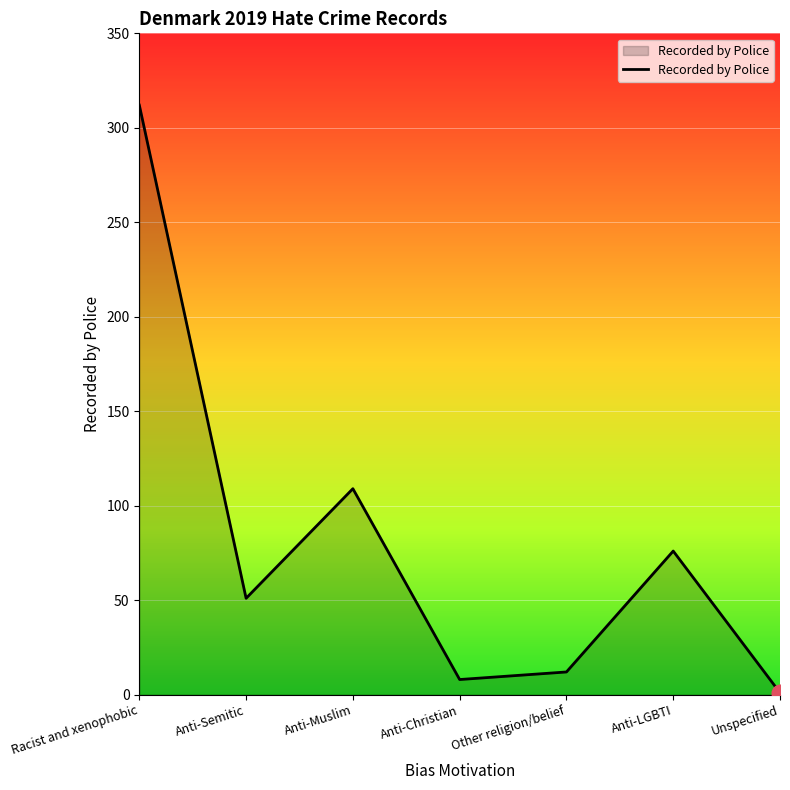

Which has a higher value, Unspecified or Racist and xenophobic?

Racist and xenophobic